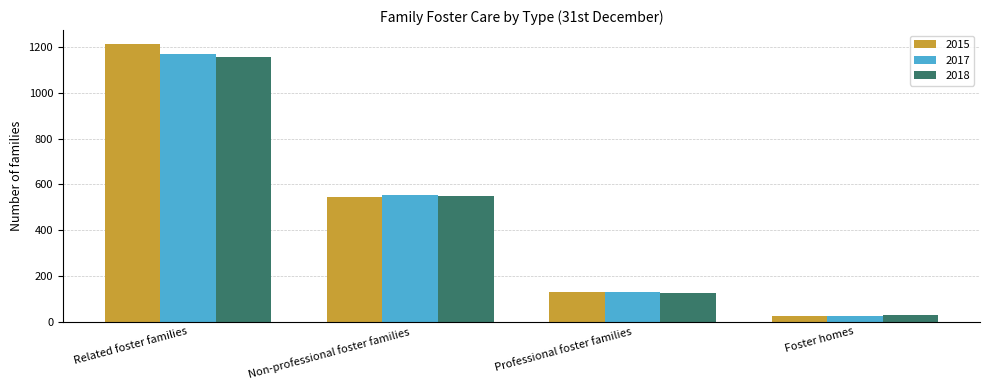

What is the label of the 1st bar from the left?

Related foster families